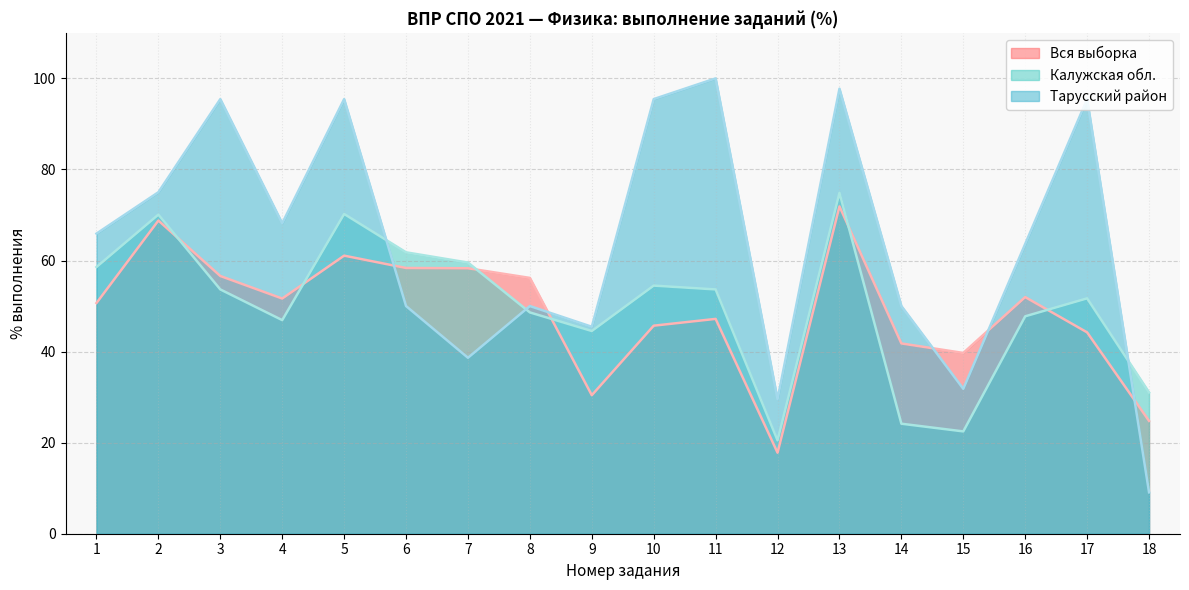

What is the total value across all series at 5?

226.7